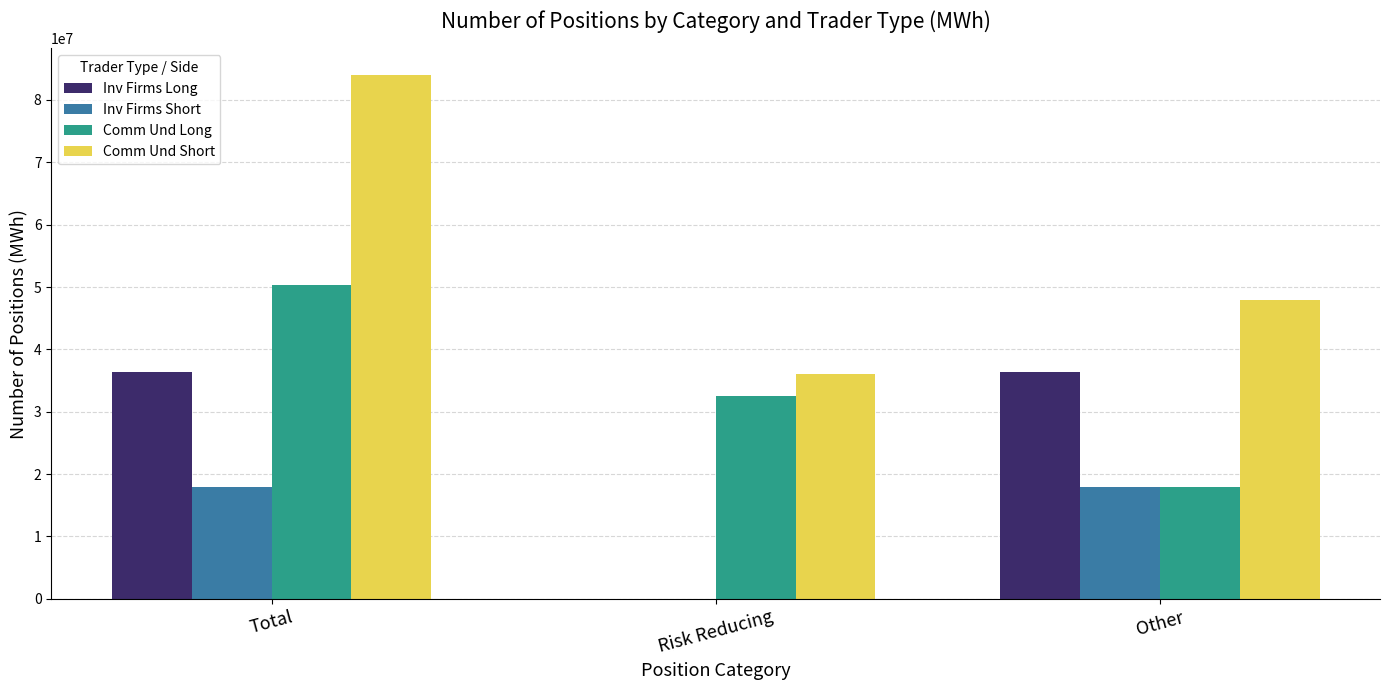

Is the value of Comm Und Long at Other greater than the value of Inv Firms Long at Risk Reducing?

Yes